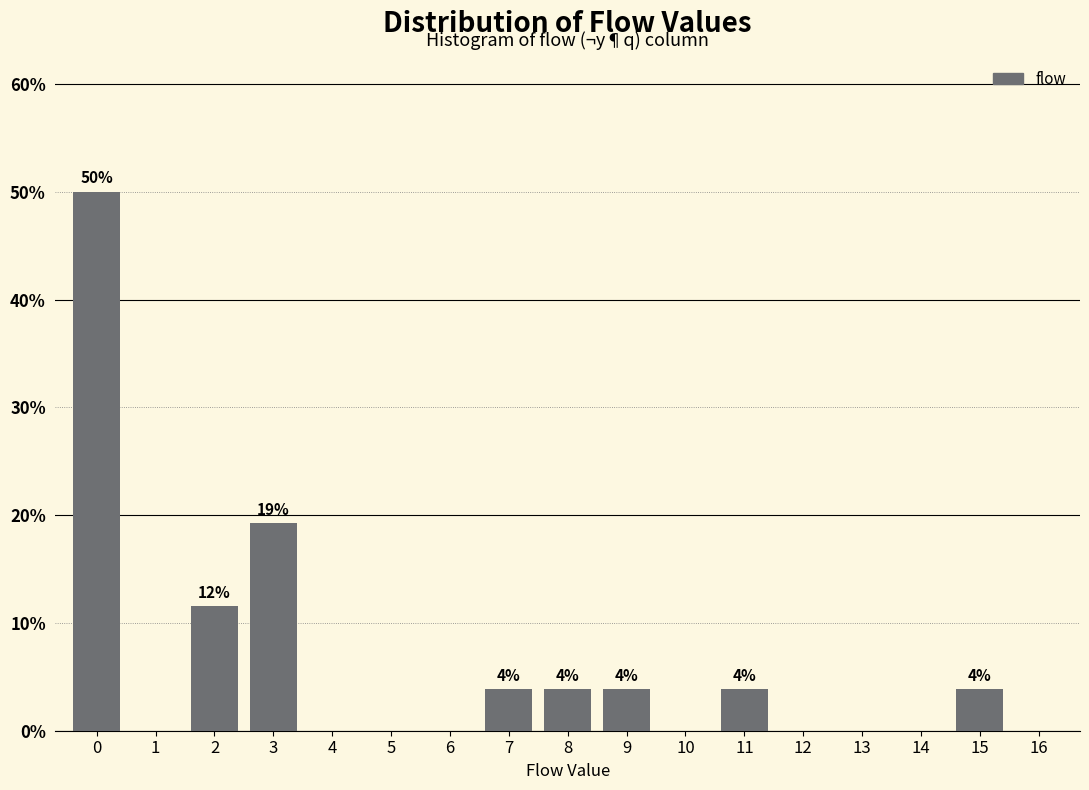

Are the bars horizontal?

No